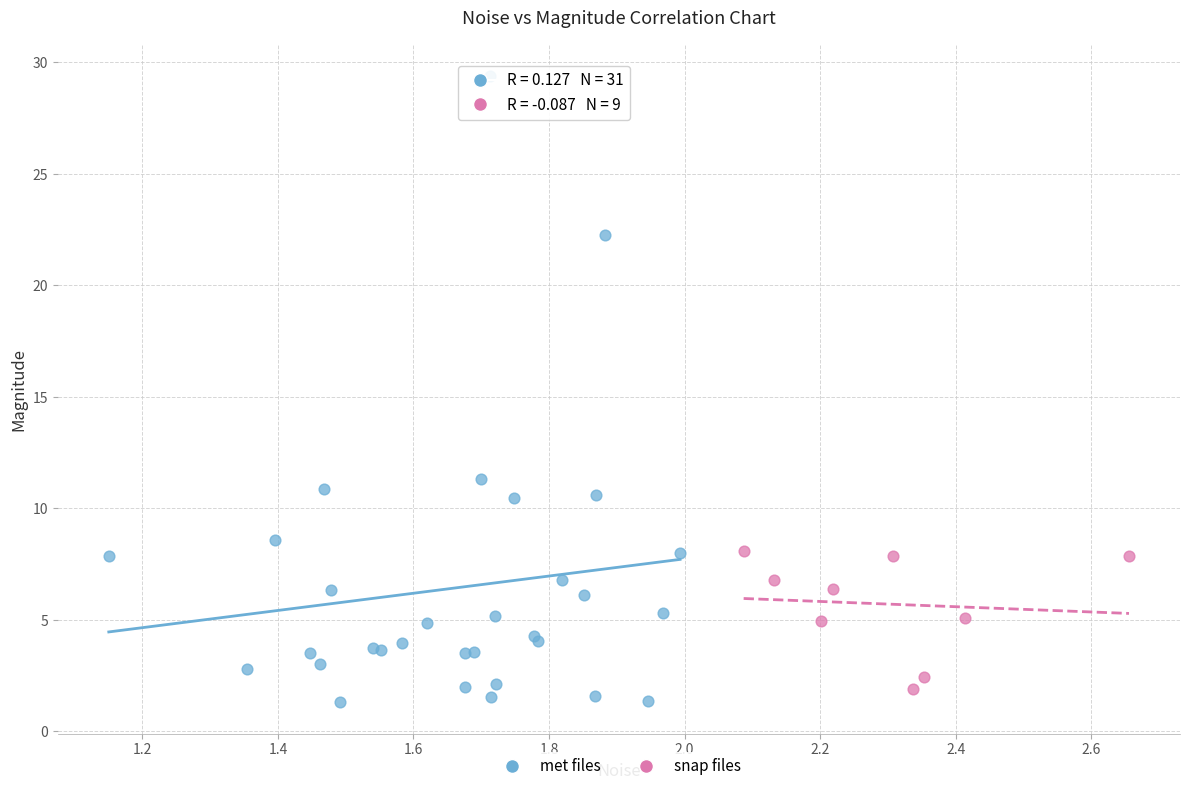

Which series has the largest Y range (max minus min)?

met files